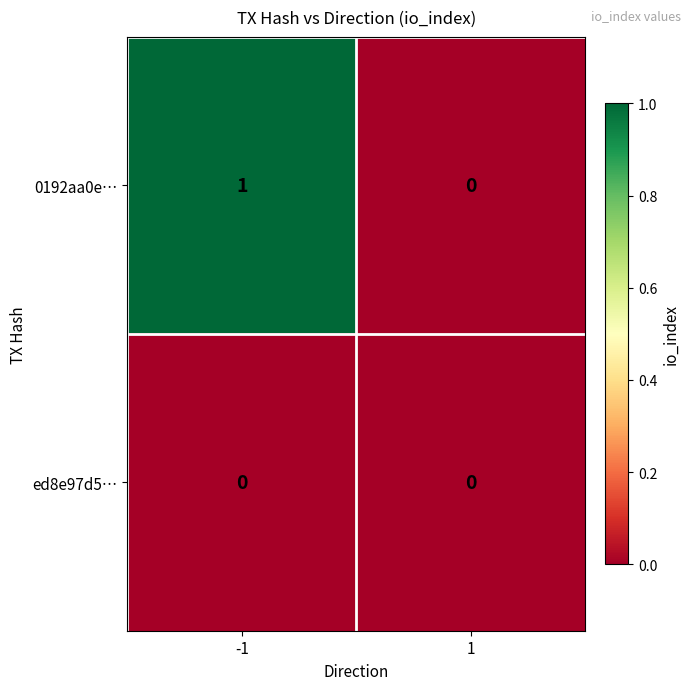

Which series has the largest range (max minus min)?

0192aa0e…